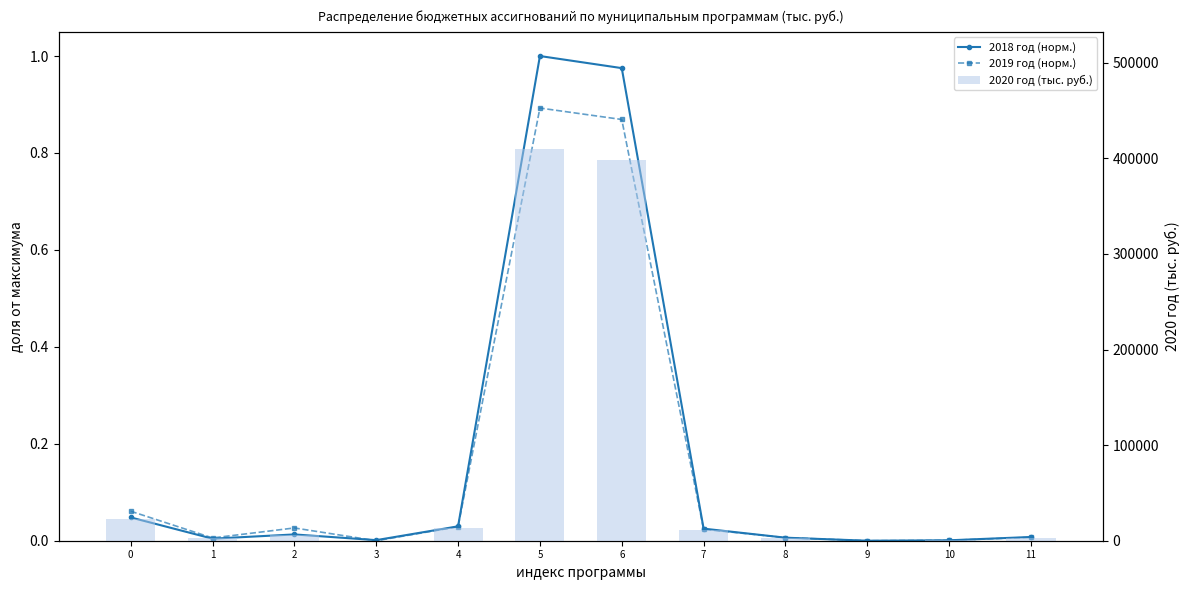

At which label does 2019 год (норм.) reach its minimum?

3